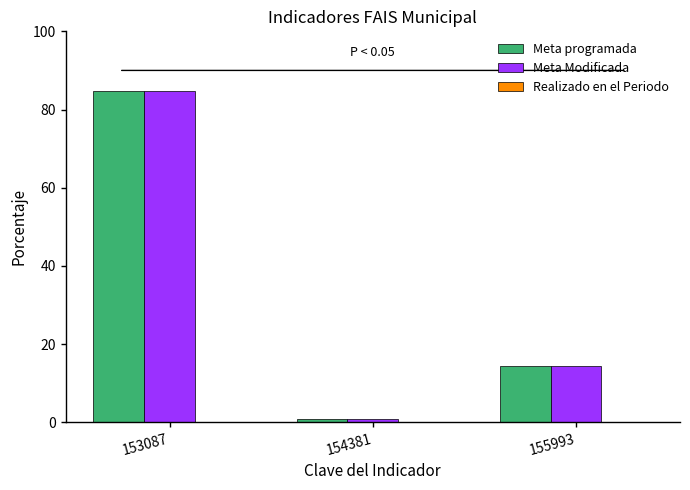

At which label is Meta Modificada closest to 42?

155993